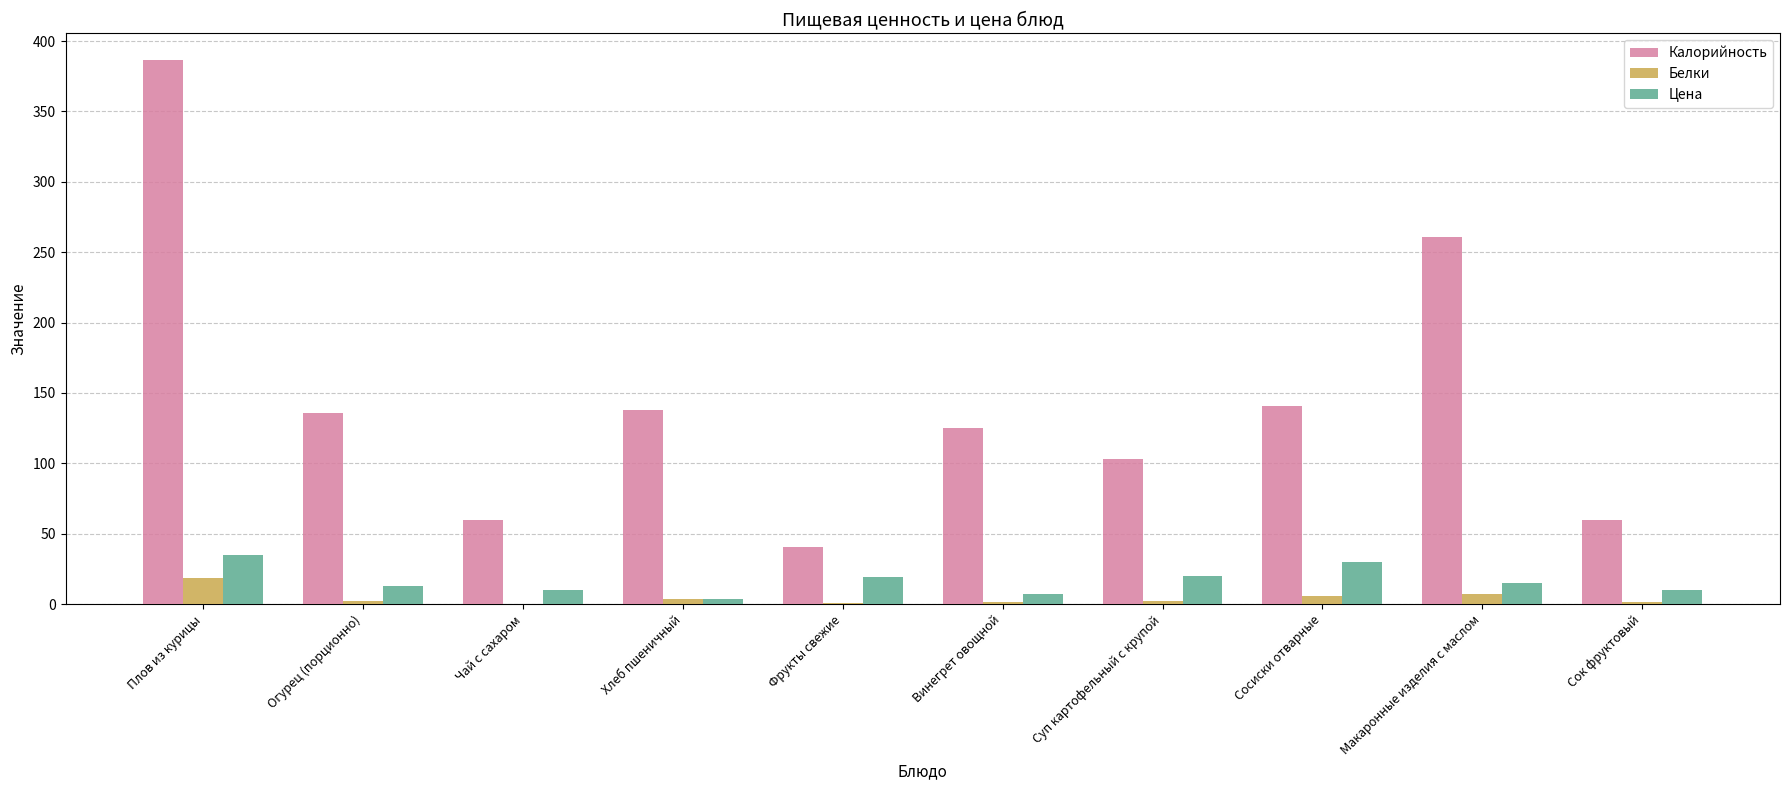

What is the difference between the Калорийность values at Сок фруктовый and Огурец (порционно)?

76.0